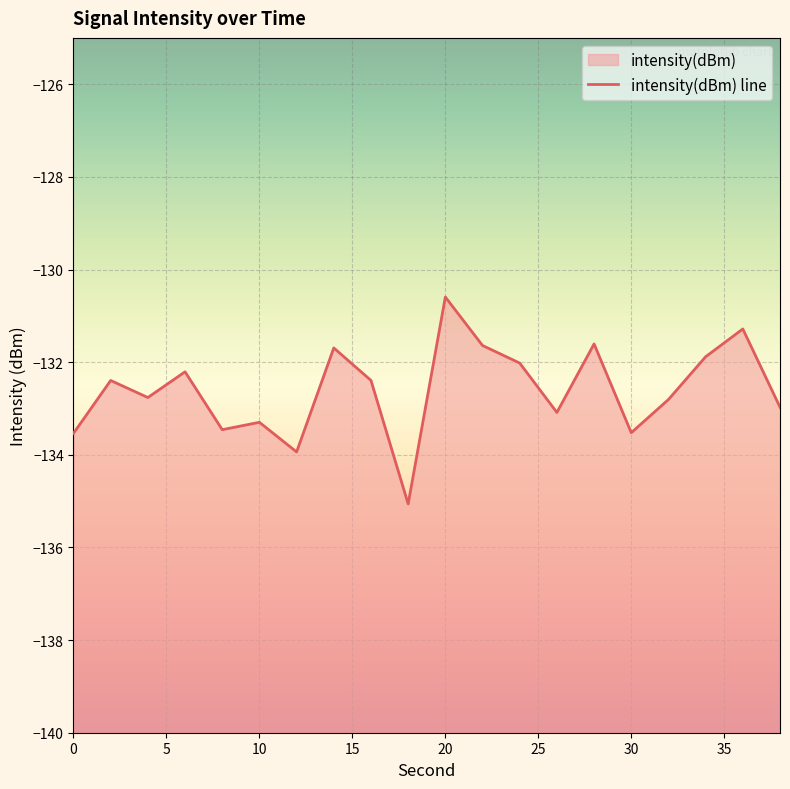

List the labels in order of value, smallest first.

18, 12, 0, 30, 8, 10, 26, 38, 32, 4, 2, 16, 6, 24, 34, 14, 22, 28, 36, 20